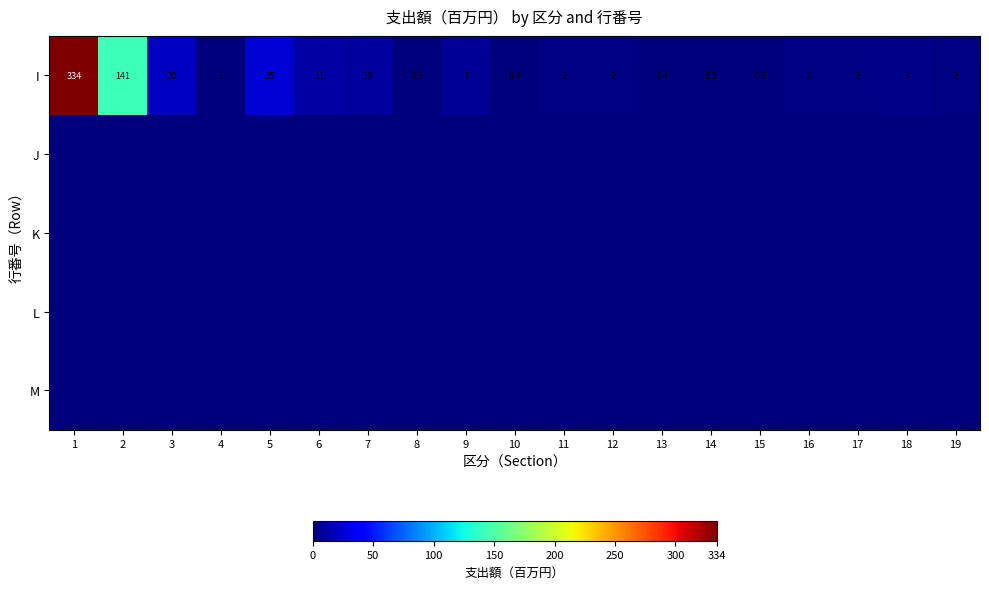

True or false: I has a value of 12.0 at 9.

False